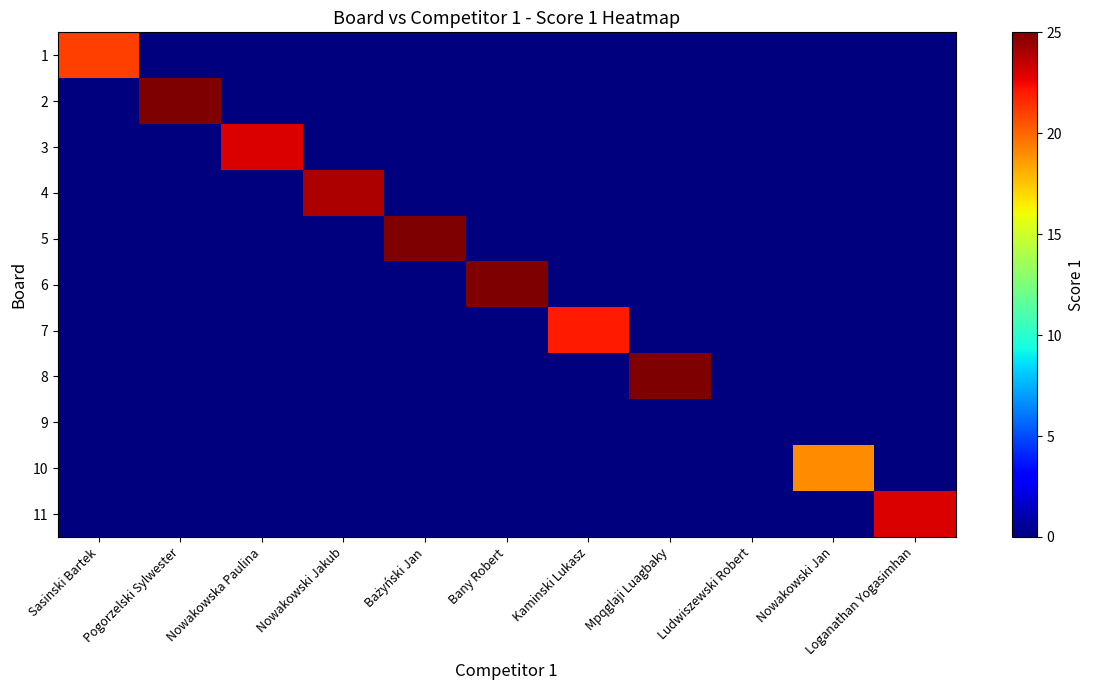

List the series in order of their peak value, lowest first.

9, 10, 1, 7, 3, 11, 4, 2, 5, 6, 8